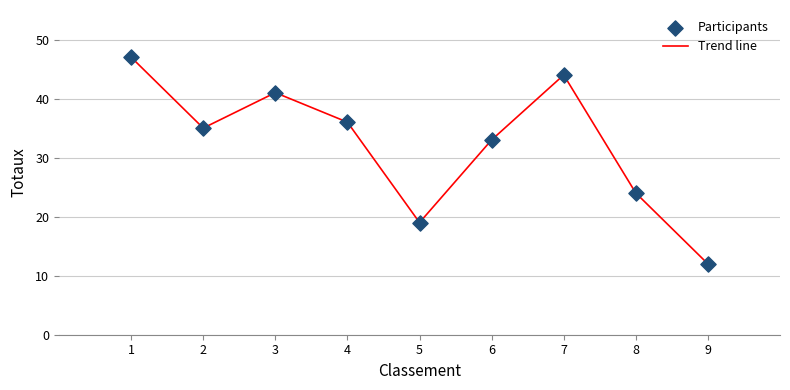

What is the smallest value displayed?

12